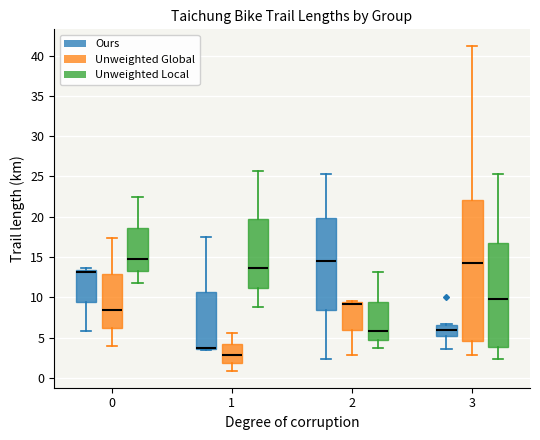

Reading left to right, read every box against the y-axis: the position of its median line, the range the box covers, and the ends of its whiskers. The values are not printed on the chart, so give them approximately, as read against the axis.

0 (Ours): median 13.0, box 9.5 to 13.5, whiskers 6.0 to 13.5 (just above the box's upper edge)
0 (Unweighted Global): median 8.5, box 6.0 to 13.0, whiskers 4.0 to 17.5
0 (Unweighted Local): median 15.0, box 13.5 to 18.5, whiskers 12.0 to 22.5
1 (Ours): median 3.5 (drawn on the box's lower edge), box 3.5 to 10.5, whiskers 3.5 to 17.5
1 (Unweighted Global): median 3.0, box 2.0 to 4.5, whiskers 1.0 to 5.5
1 (Unweighted Local): median 13.5, box 11.0 to 19.5, whiskers 9.0 to 25.5
2 (Ours): median 14.5, box 8.5 to 20.0, whiskers 2.5 to 25.5
2 (Unweighted Global): median 9.0, box 6.0 to 9.5, whiskers 3.0 to 9.5 (just above the box's upper edge)
2 (Unweighted Local): median 6.0, box 5.0 to 9.5, whiskers 3.5 to 13.0
3 (Ours): median 6.0, box 5.0 to 6.5, whiskers 3.5 to 6.5 (just above the box's upper edge)
3 (Unweighted Global): median 14.5, box 4.5 to 22.0, whiskers 3.0 to 41.0
3 (Unweighted Local): median 10.0, box 4.0 to 17.0, whiskers 2.5 to 25.5